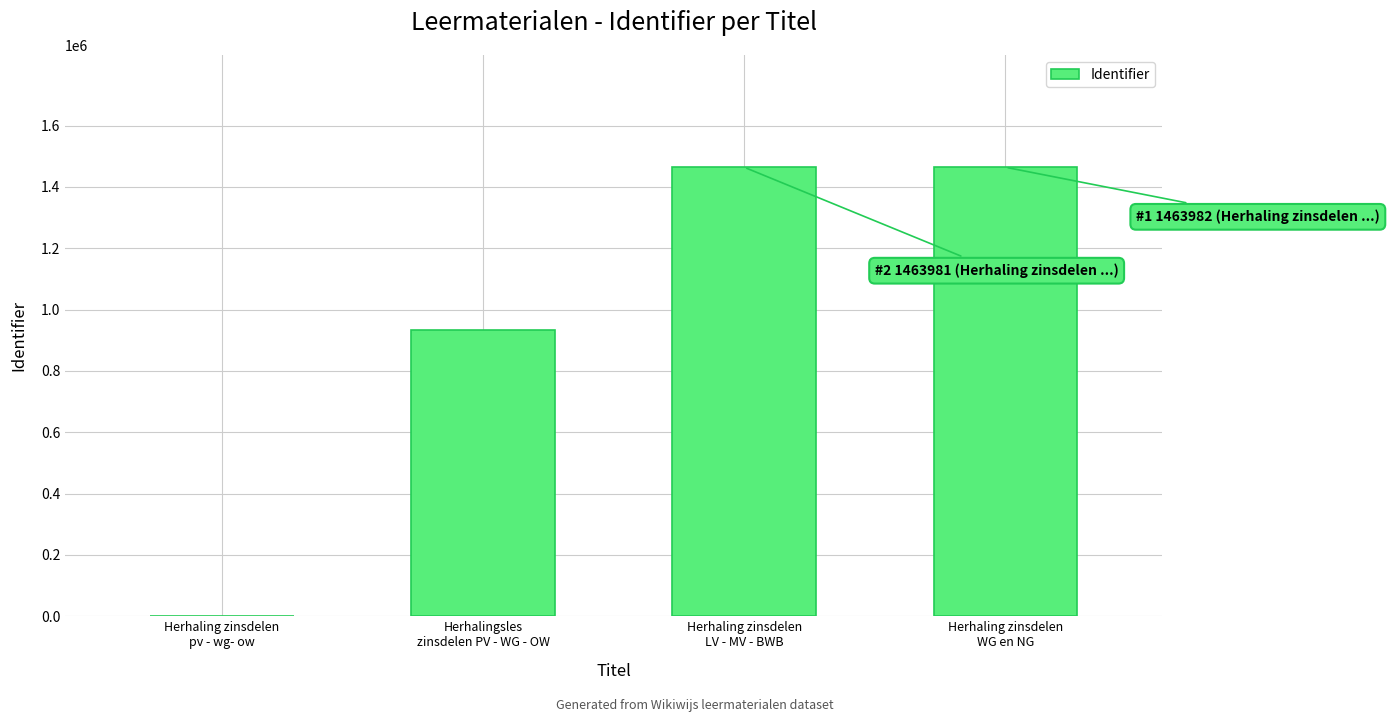

Is it true that the value at Herhaling zinsdelen
LV - MV - BWB is 1463981?

True